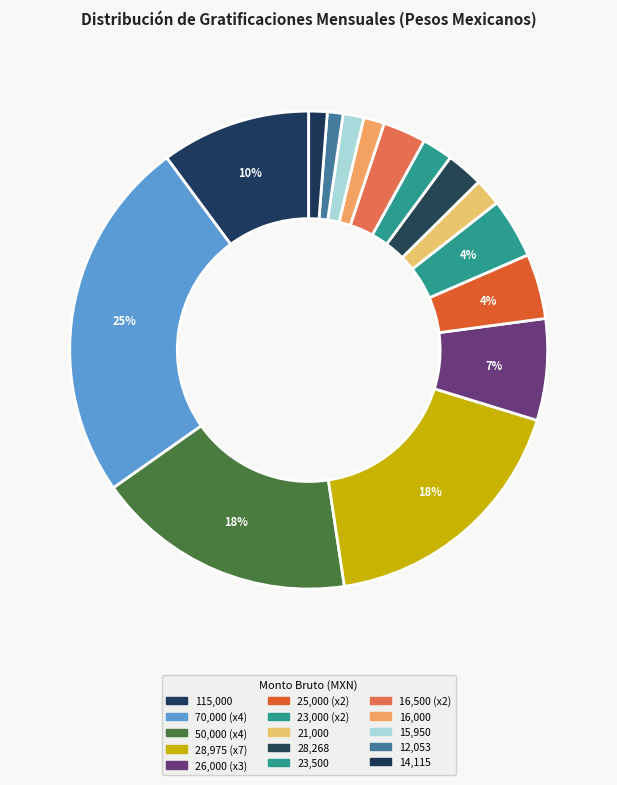

Which slice is the smallest?

12052.74